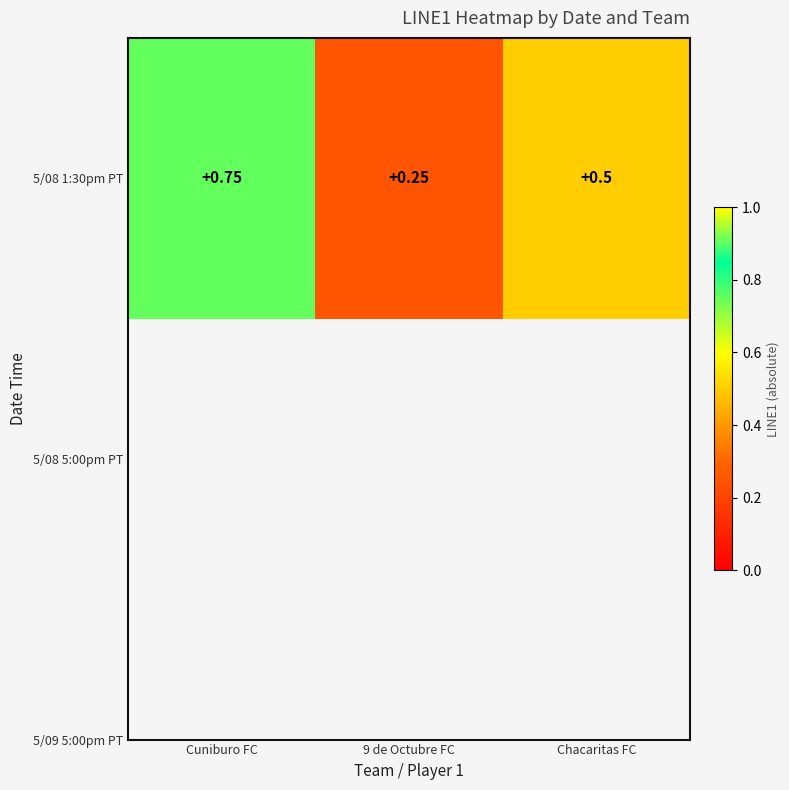

How many distinct data groups are displayed?

1